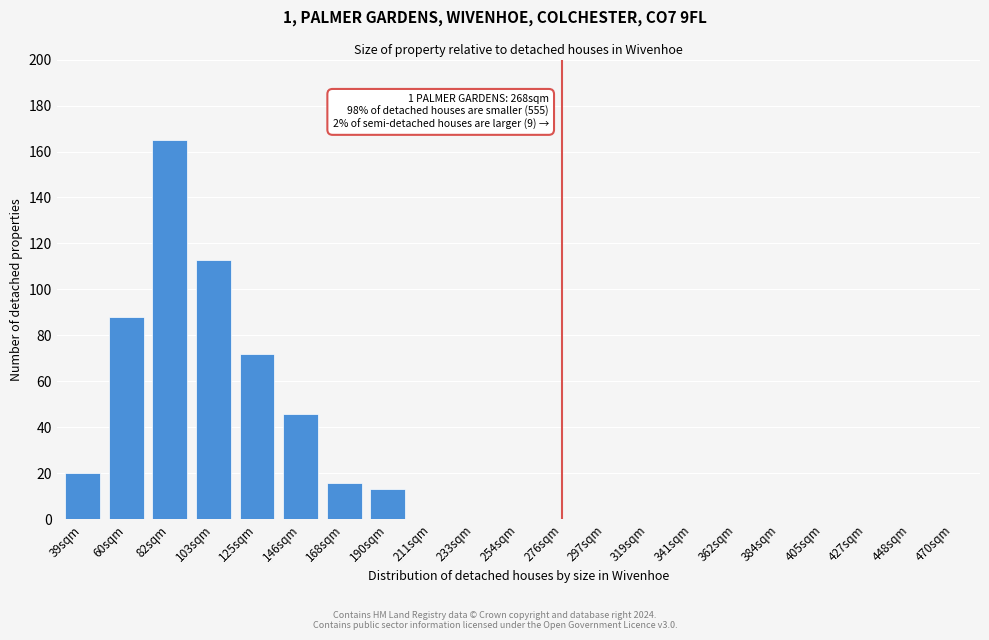

Reading left to right, what are all the values shown in this chart?

39sqm=20	60sqm=88	82sqm=165	103sqm=113	125sqm=72	146sqm=46	168sqm=16	190sqm=13	211sqm=0	233sqm=0	254sqm=0	276sqm=0	297sqm=0	319sqm=0	341sqm=0	362sqm=0	384sqm=0	405sqm=0	427sqm=0	448sqm=0	470sqm=0